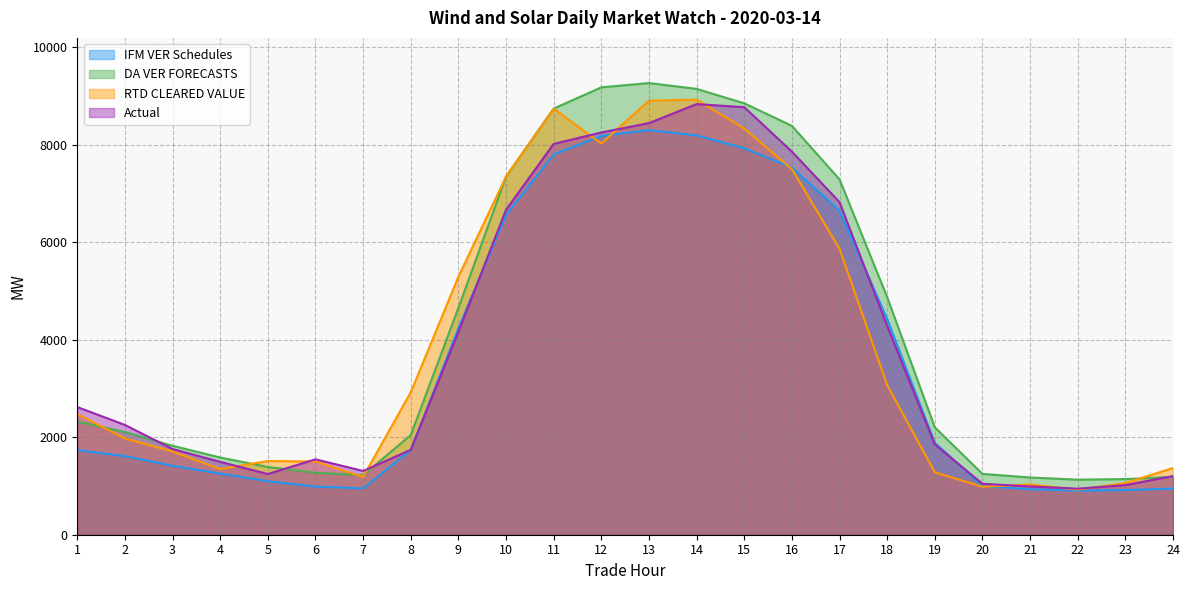

How many data points does each series have?

24